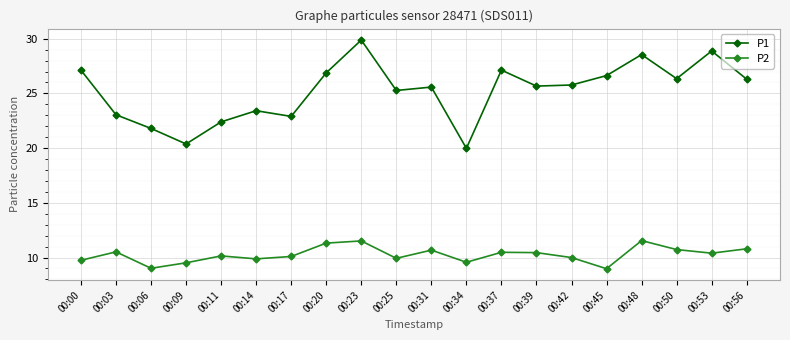

At how many categories does at least one series exceed 12?

20